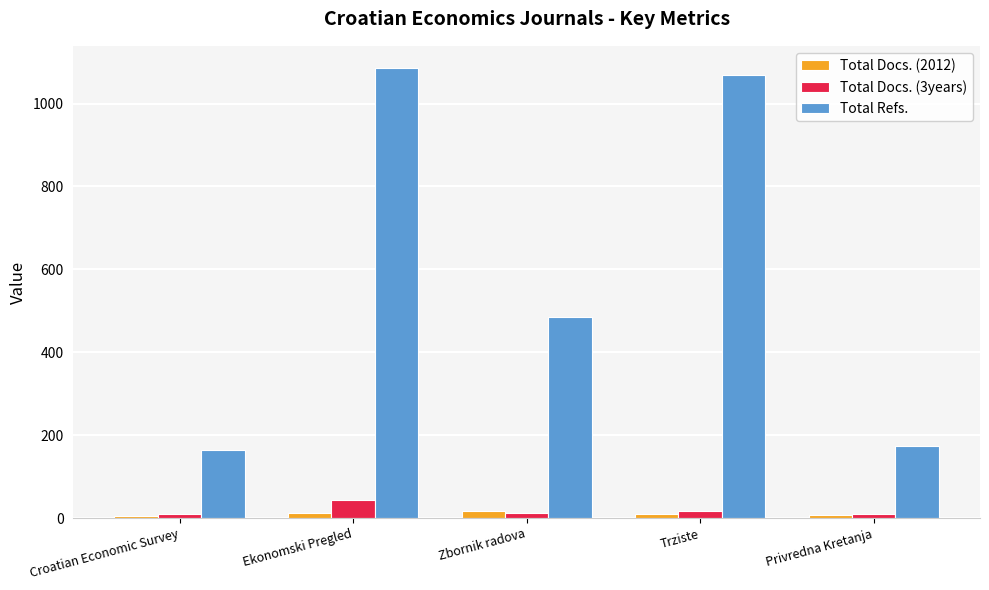

Count the number of data series in this chart.

3